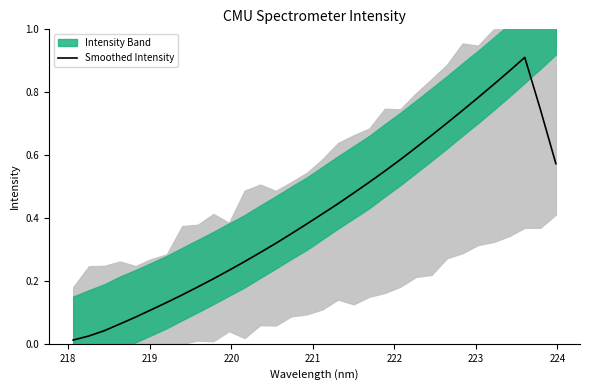

True or false: there are more than 0 points higher than both neighbors.

True